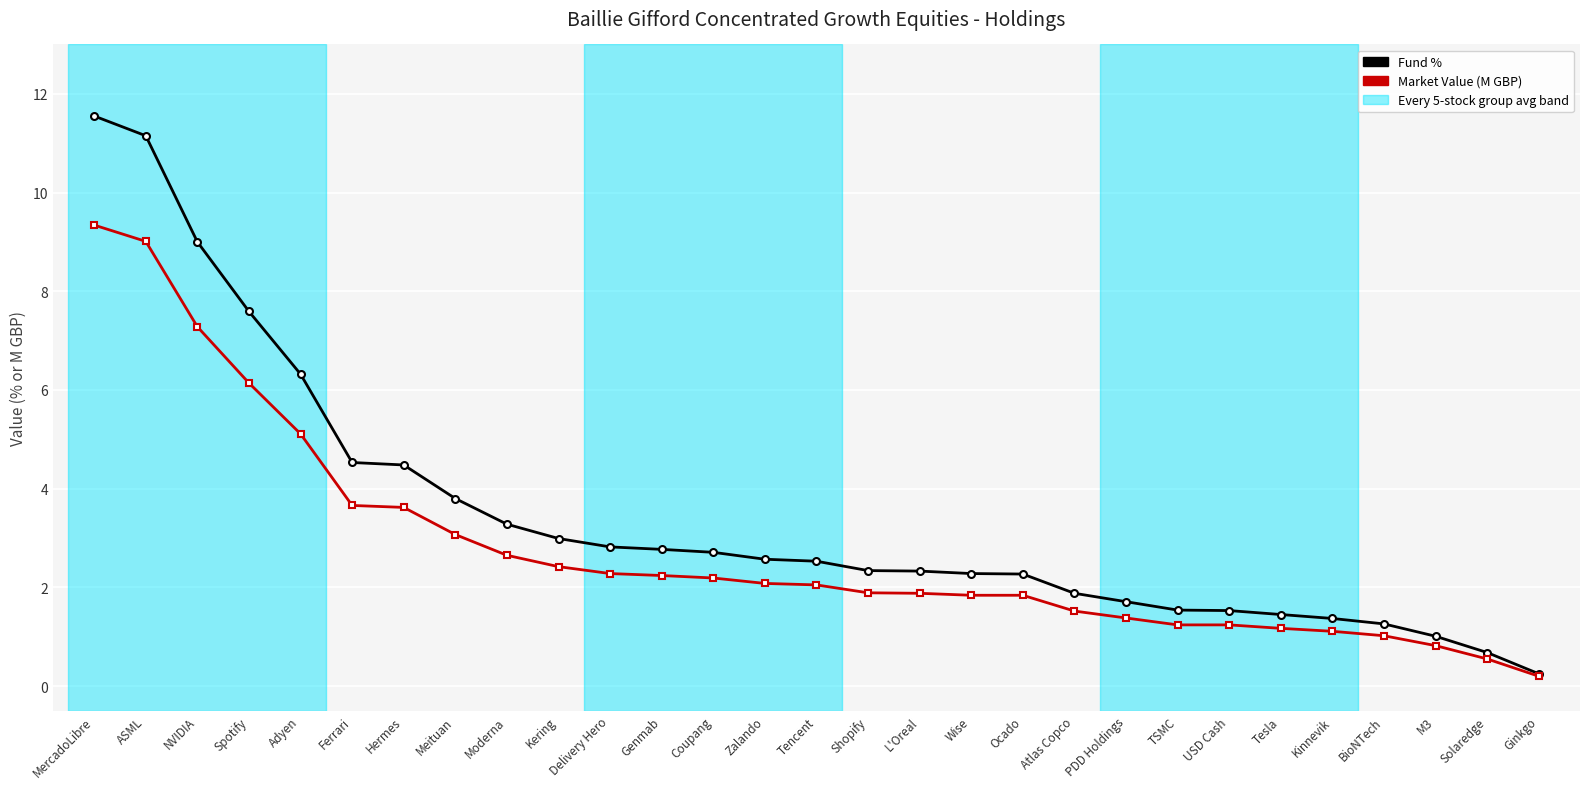

Does the chart have visible grid lines?

Yes